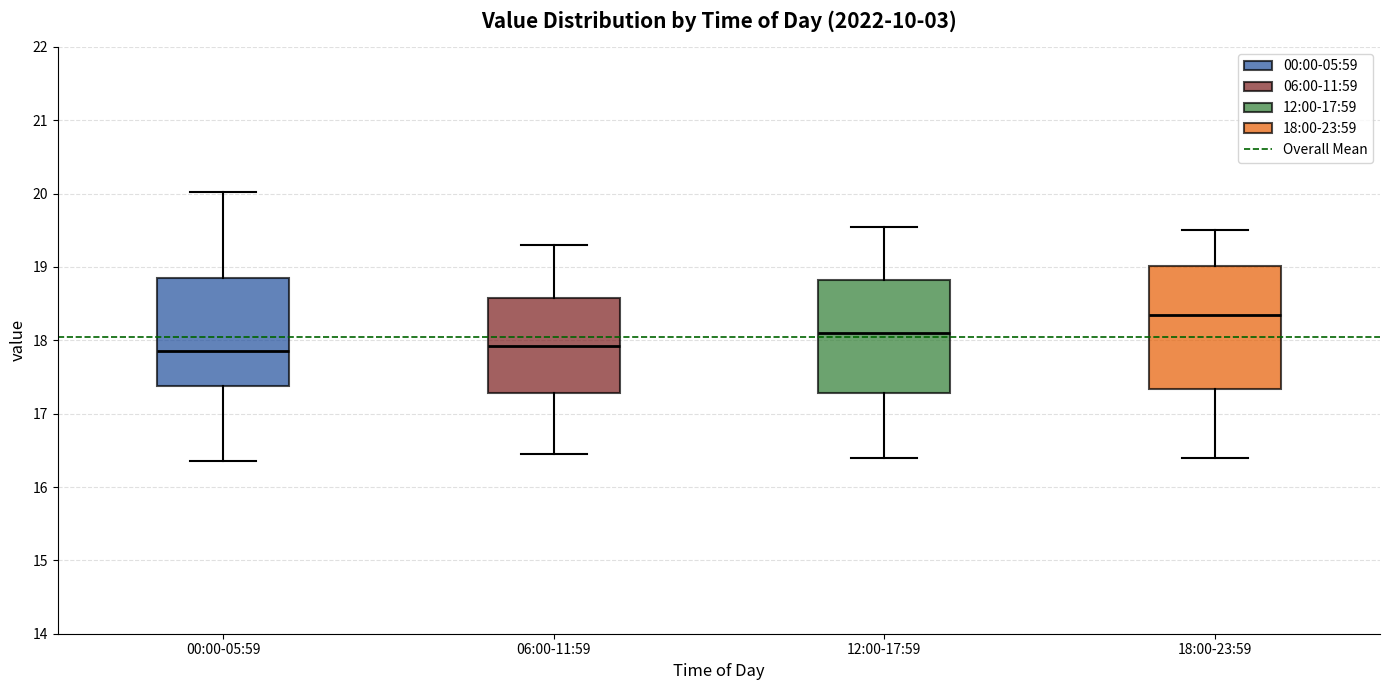

Where does the median line of the box for 06:00-11:59 sit on the y-axis? The values are not printed on the chart, so give them approximately, as read against the axis.

17.9